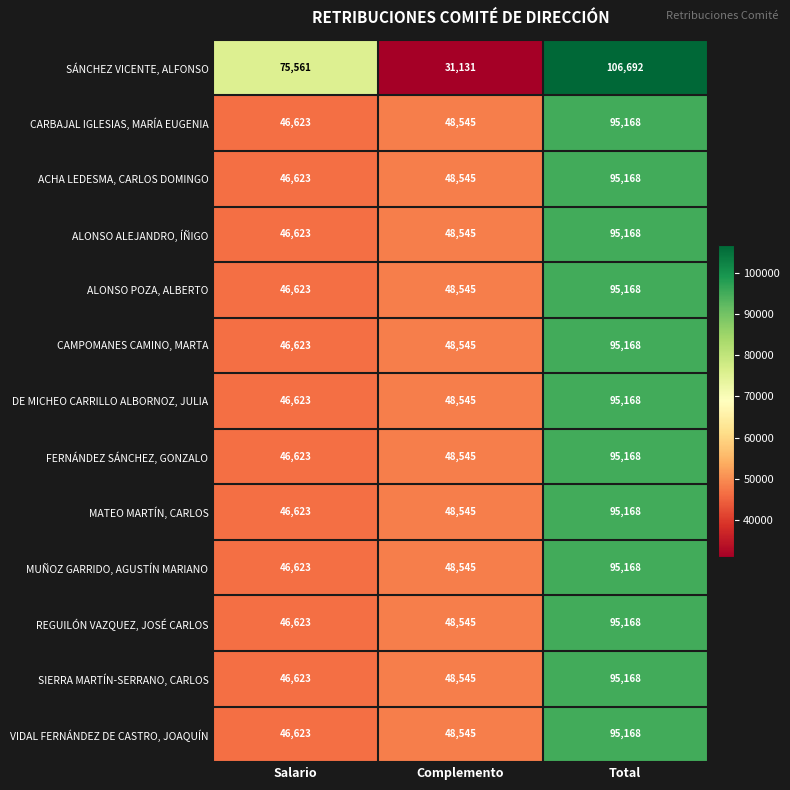

True or false: VIDAL FERNÁNDEZ DE CASTRO, JOAQUÍN has a value of 46623 at Salario.

True